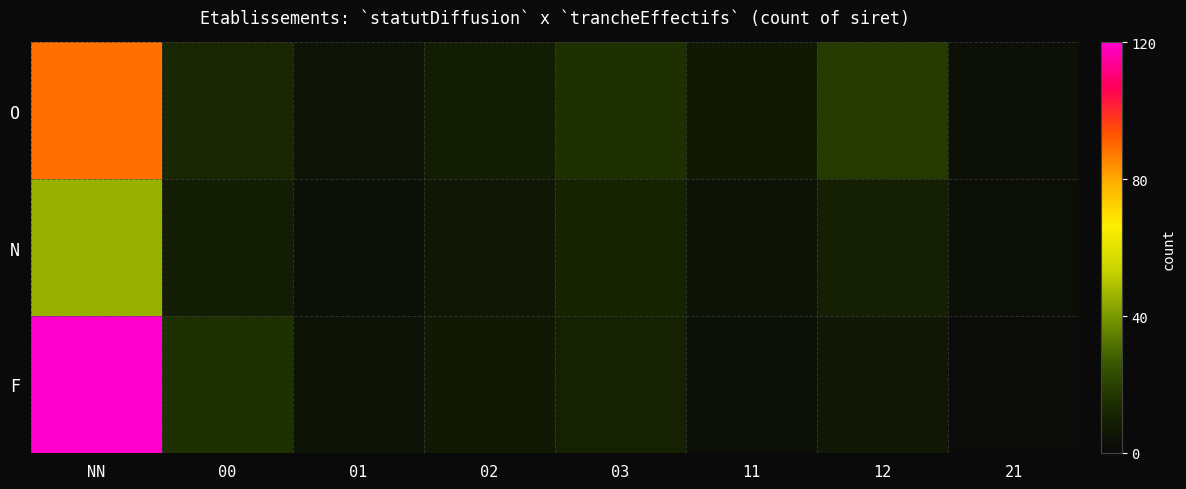

Count the number of data series in this chart.

3